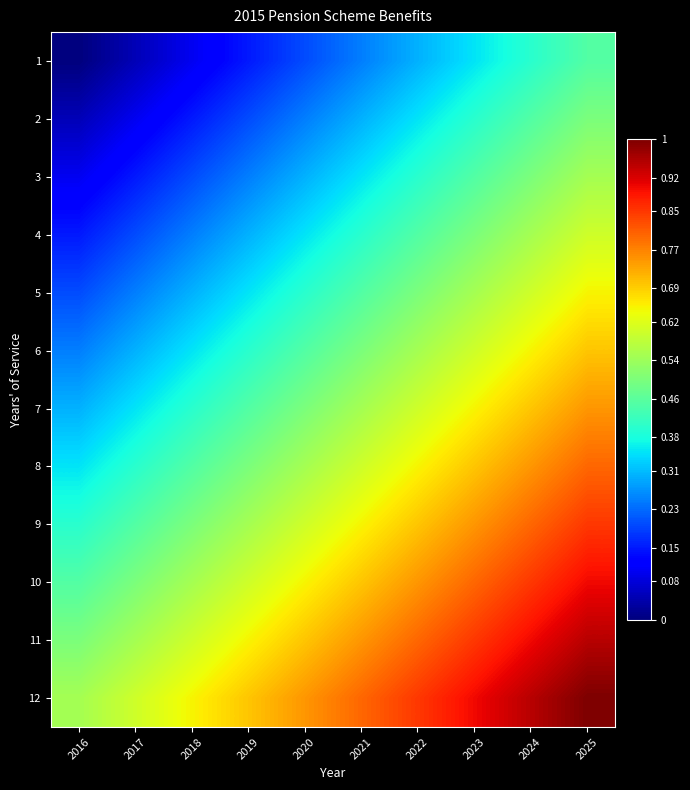

Which label corresponds to the smallest value in the chart?

2016